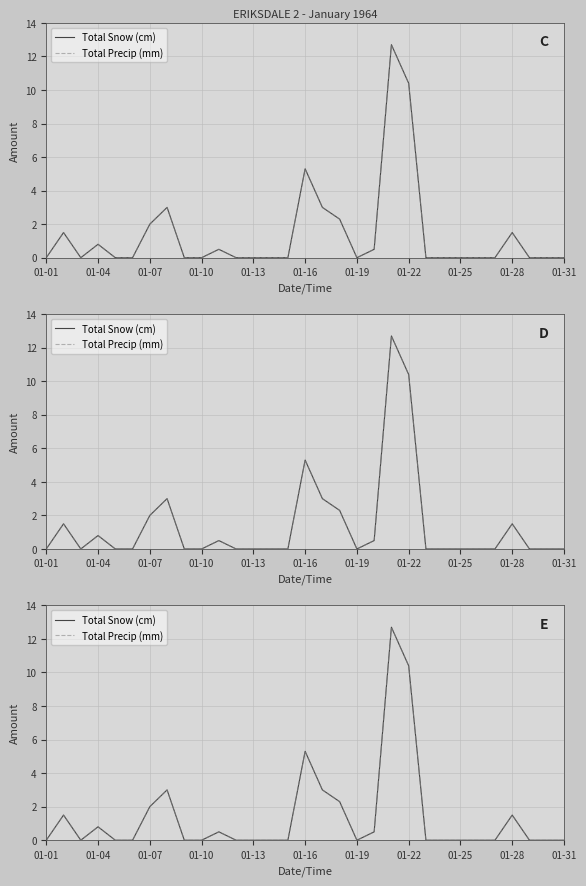

What is the difference between the Total Precip (mm) values at 19 and 01-13?

0.5